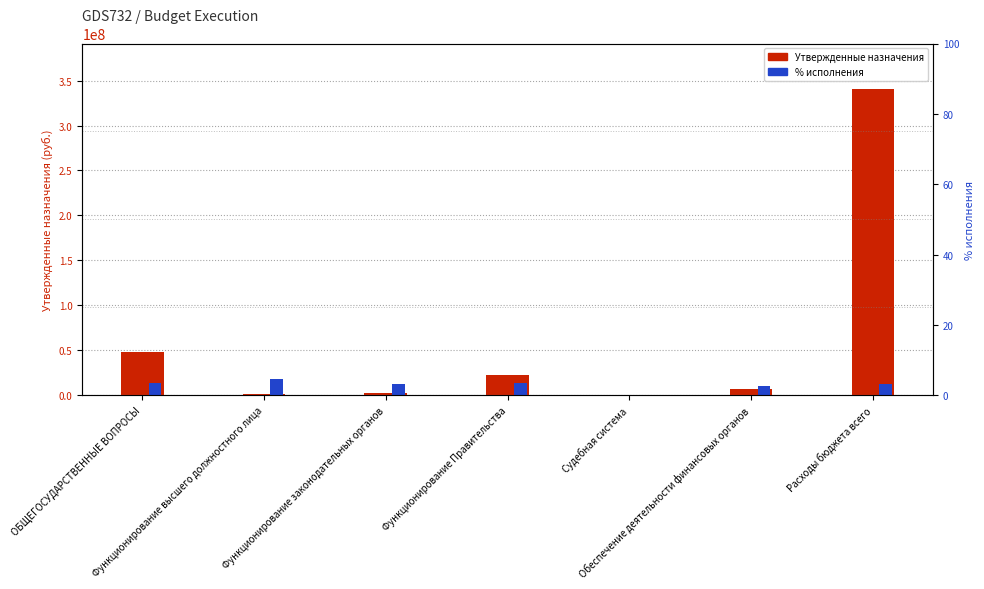

The value of % исполнения at ОБЩЕГОСУДАРСТВЕННЫЕ ВОПРОСЫ is 3.4. True or false?

True